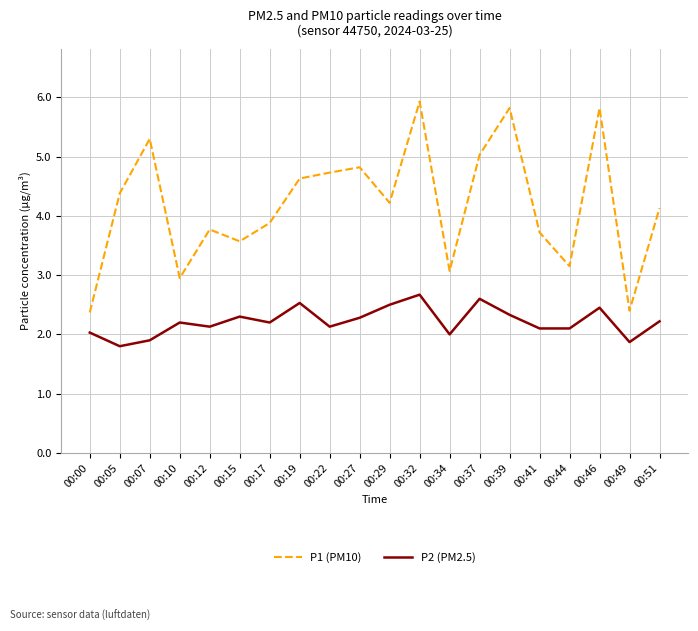

What value does the P1 (PM10) series have at 00:12?

3.8